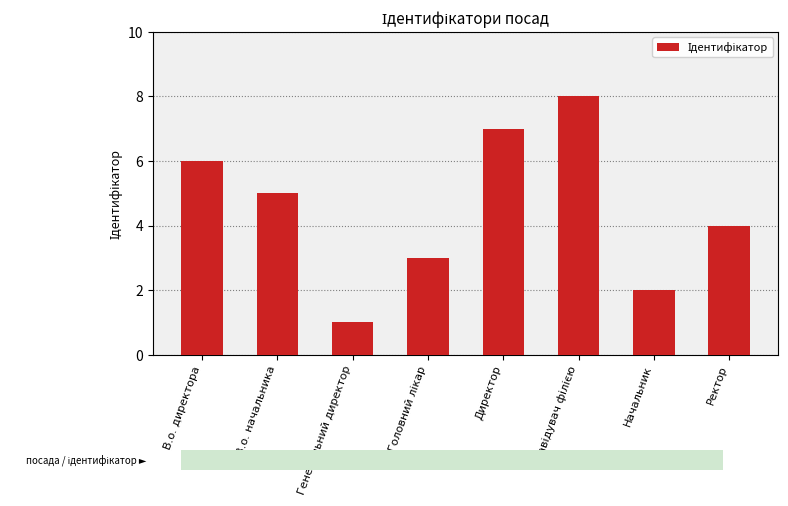

What value does the data have at Генеральний директор?

1